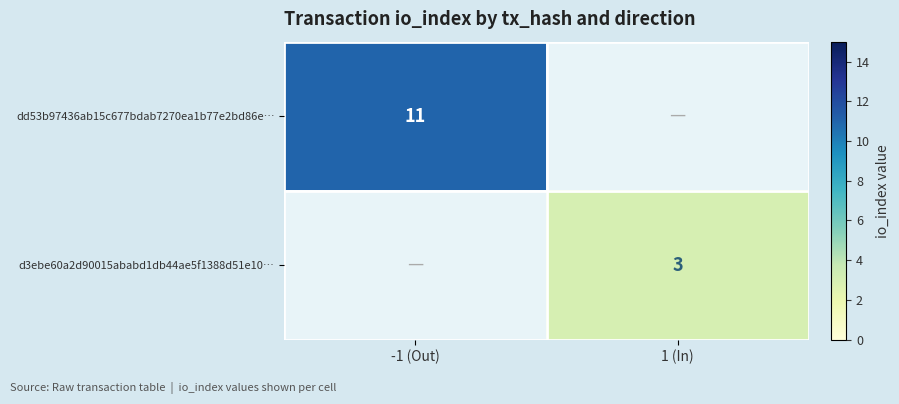

At how many categories does at least one series exceed 8?

1